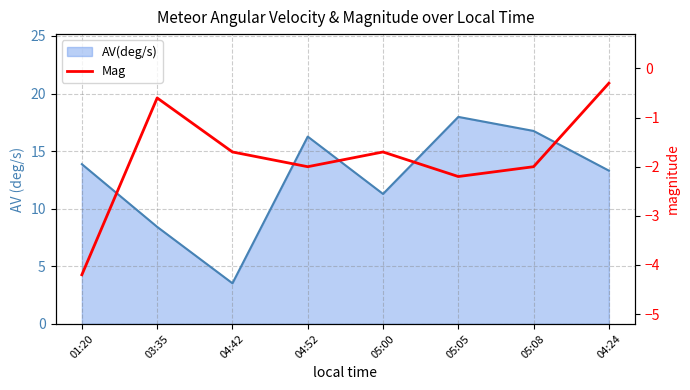

True or false: the data shows -2.2 at 05:05.

True